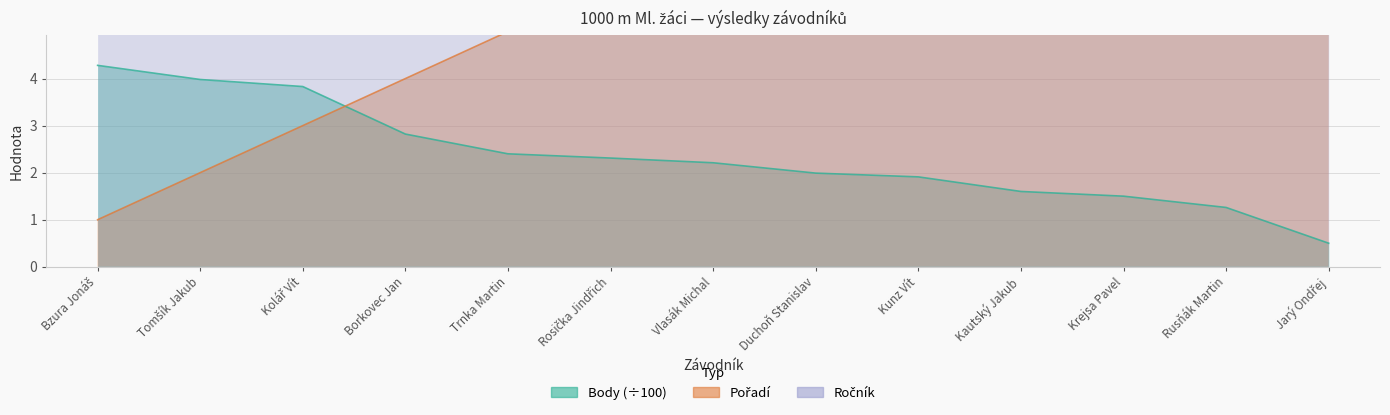

What are all the series names shown in the legend?

Pořadí, Body, Ročník